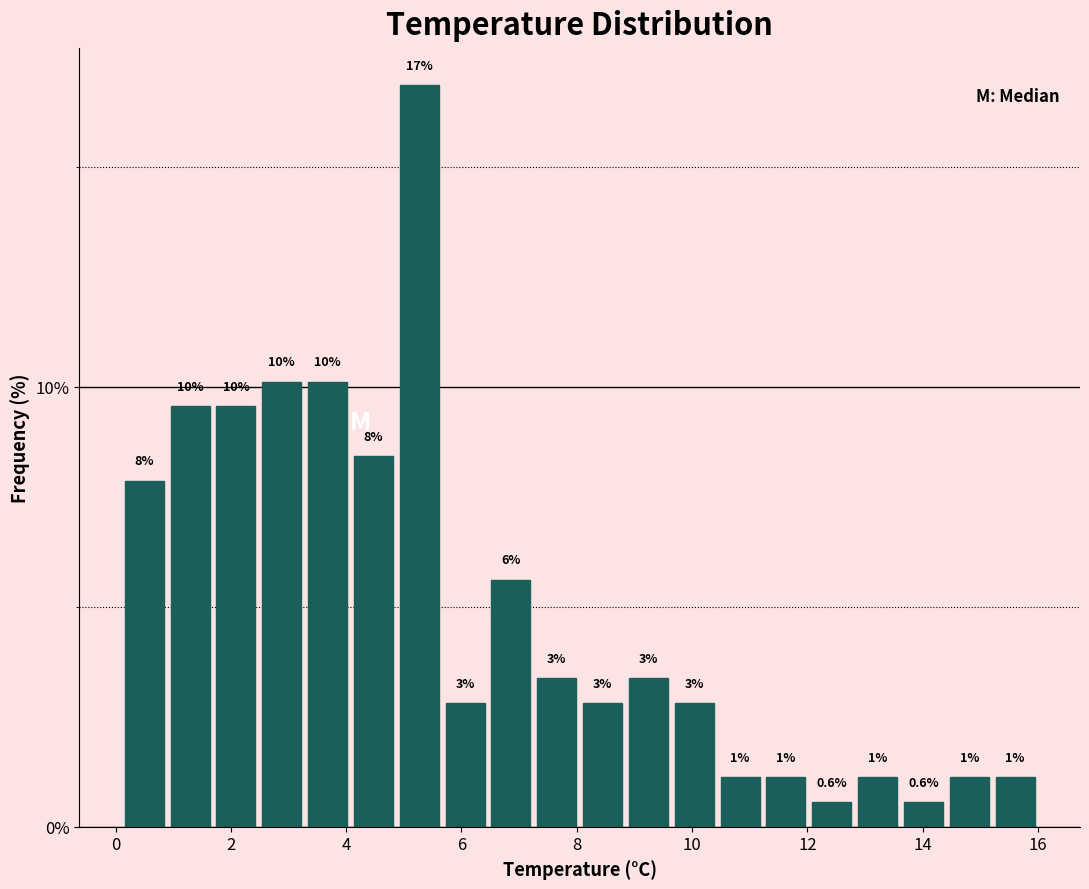

Around what value on the x-axis is the tallest bar? Give the approximate position of its centre, as read against the axis.

5.2